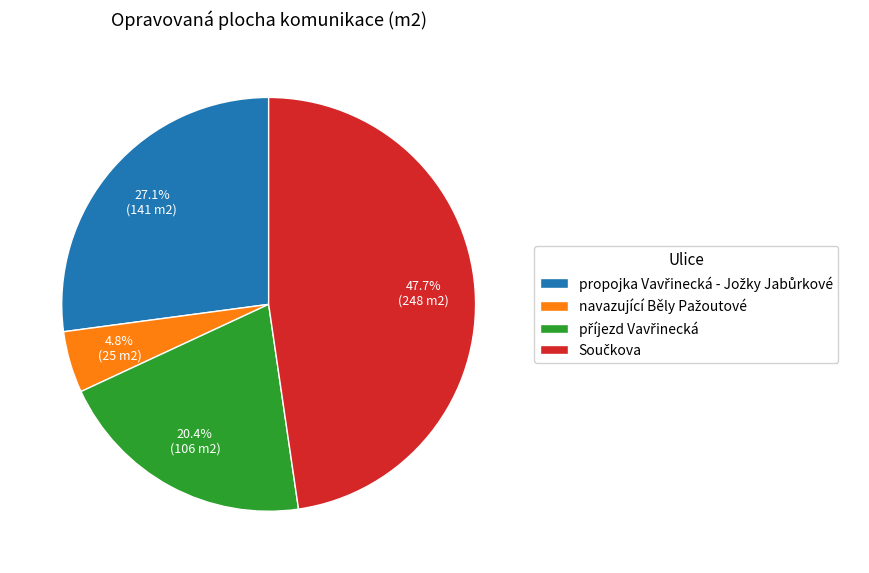

To the nearest percent, what is the average slice percentage?

25%